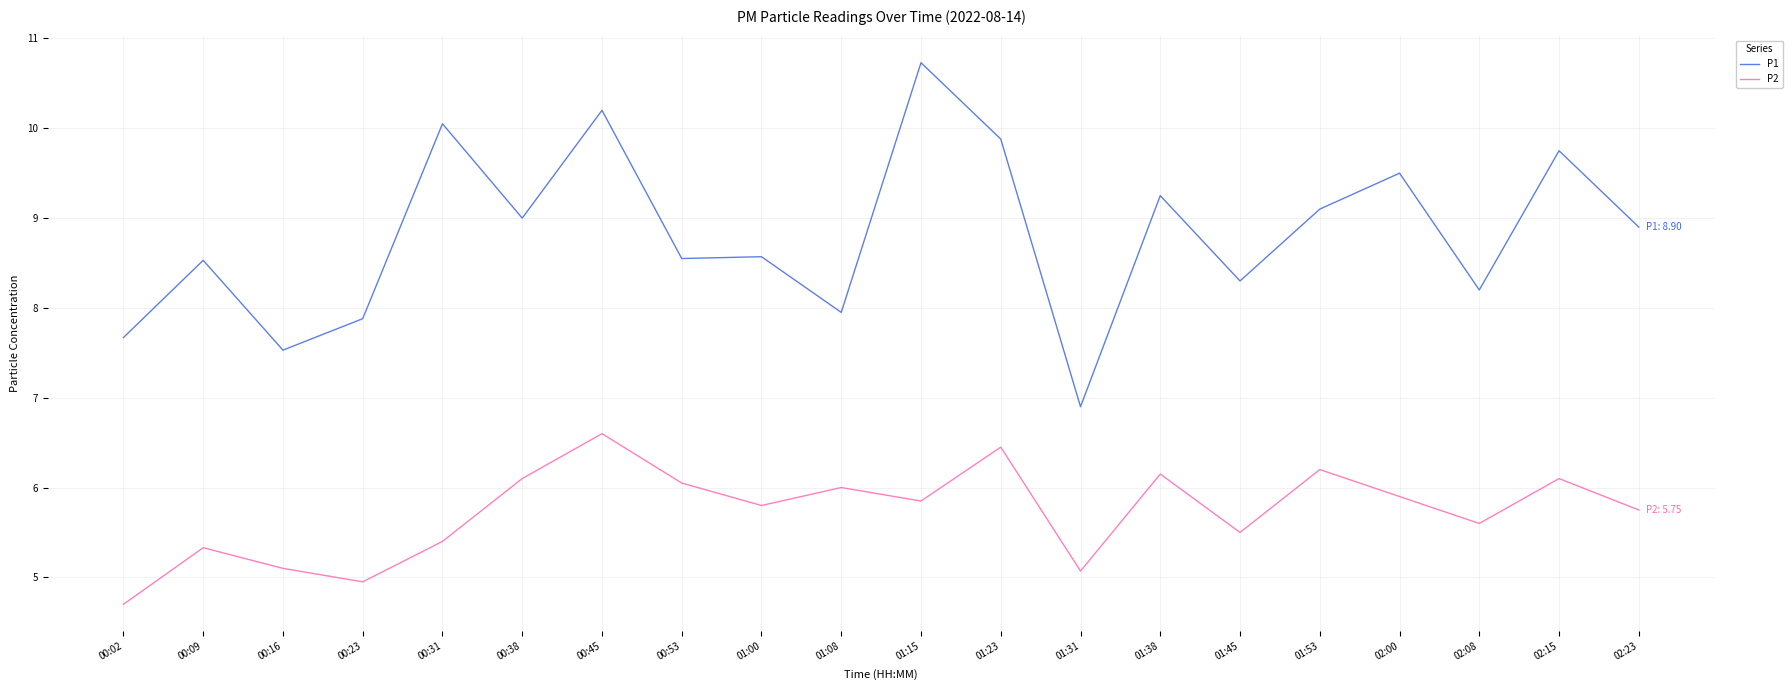

Rank the series at 01:53 from highest to lowest value.

P1, P2